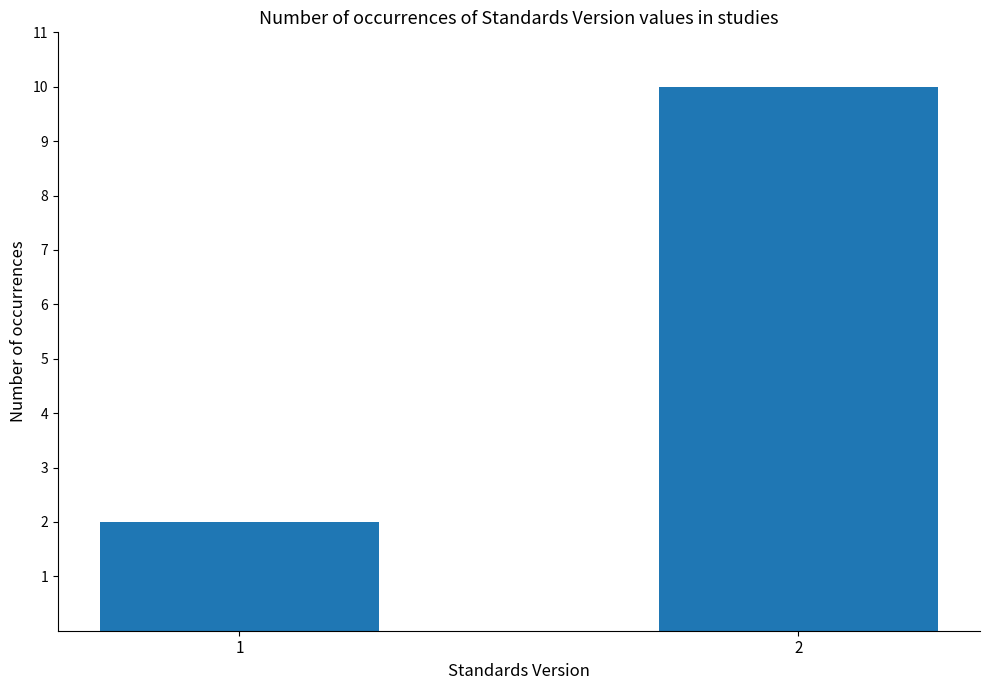

What is the greatest value displayed?

10